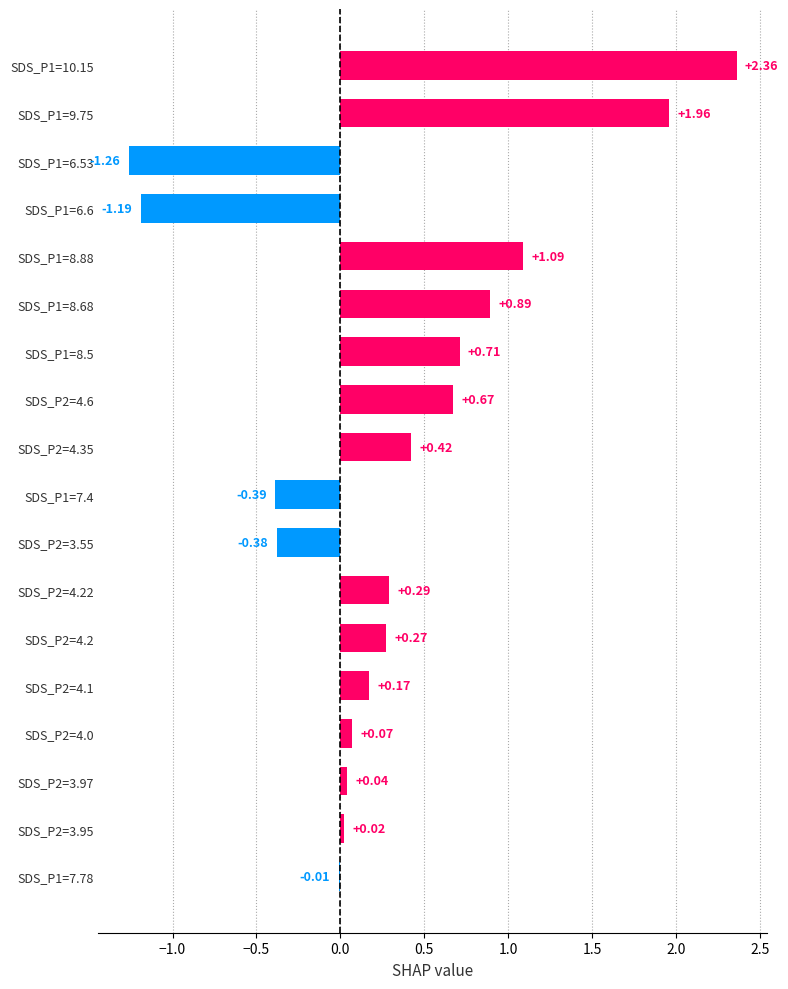

Which label corresponds to the largest value in the chart?

SDS_P1=10.15